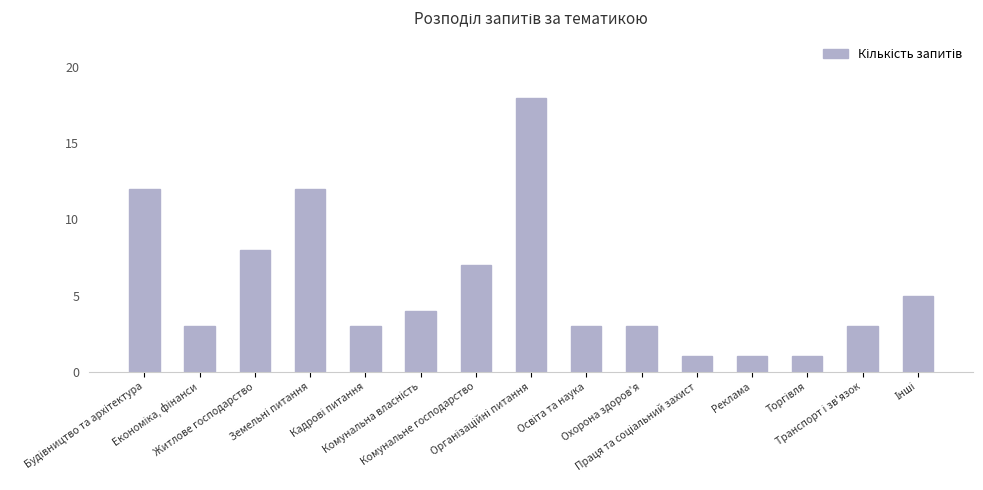

What is the greatest value displayed?

18